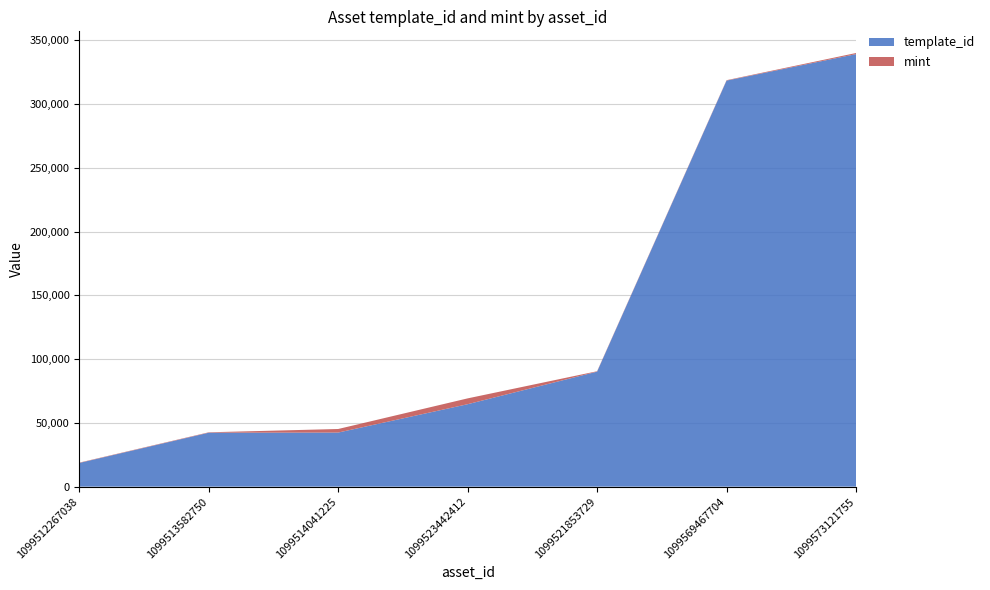

Reading left to right, extract all data points from this chart.

template_id: 18580	42305	42420	64660	90191	318474	339228
mint: 255	316	2792	4565	322	317	871